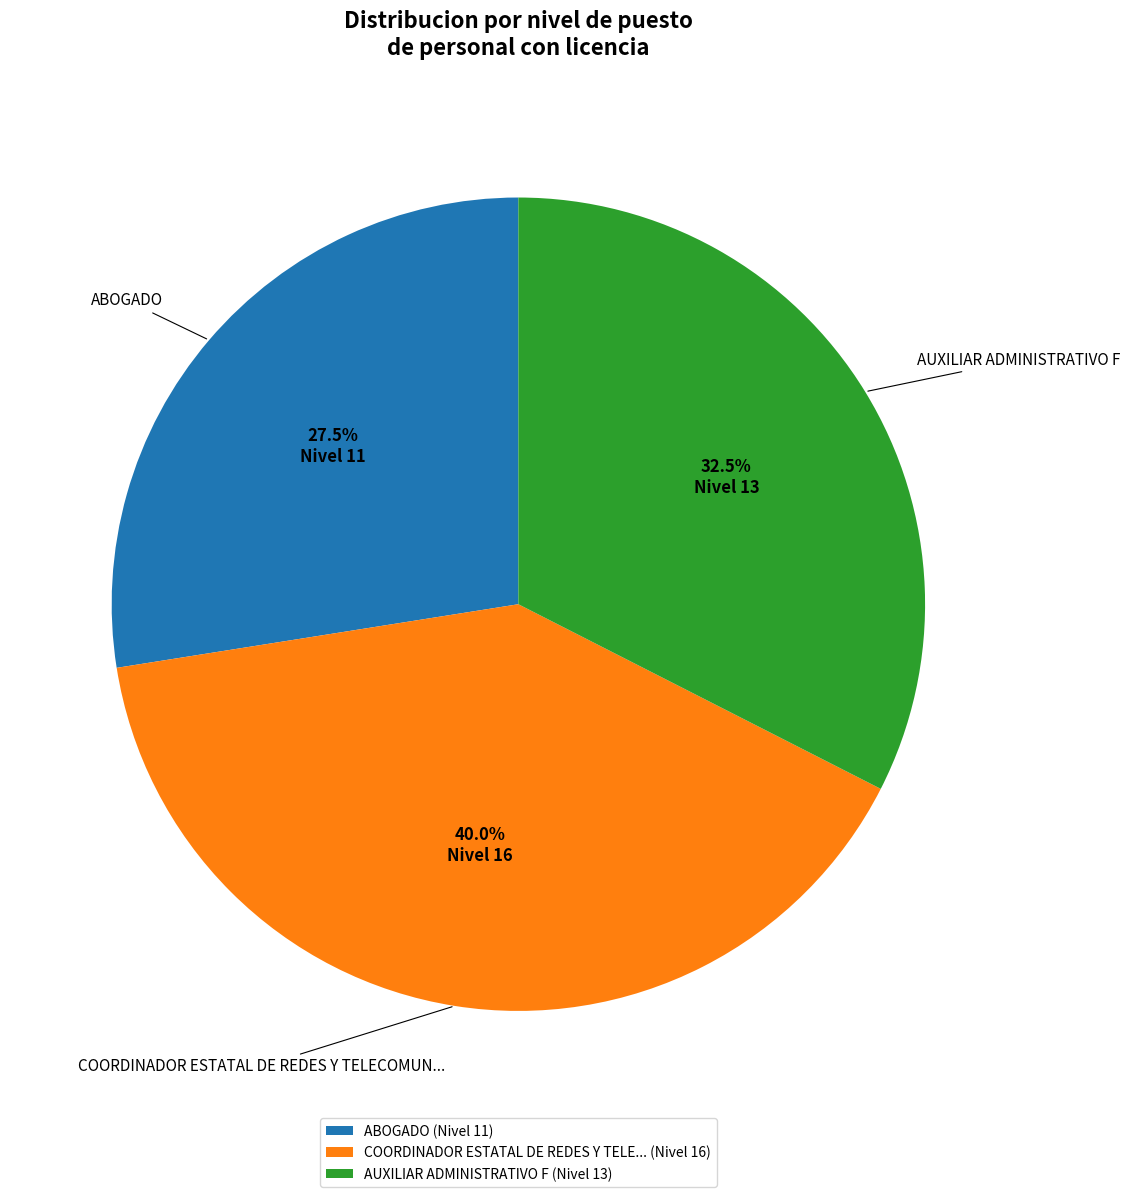

Which slice is the largest?

COORDINADOR ESTATAL DE REDES Y TELE... (Nivel 16)